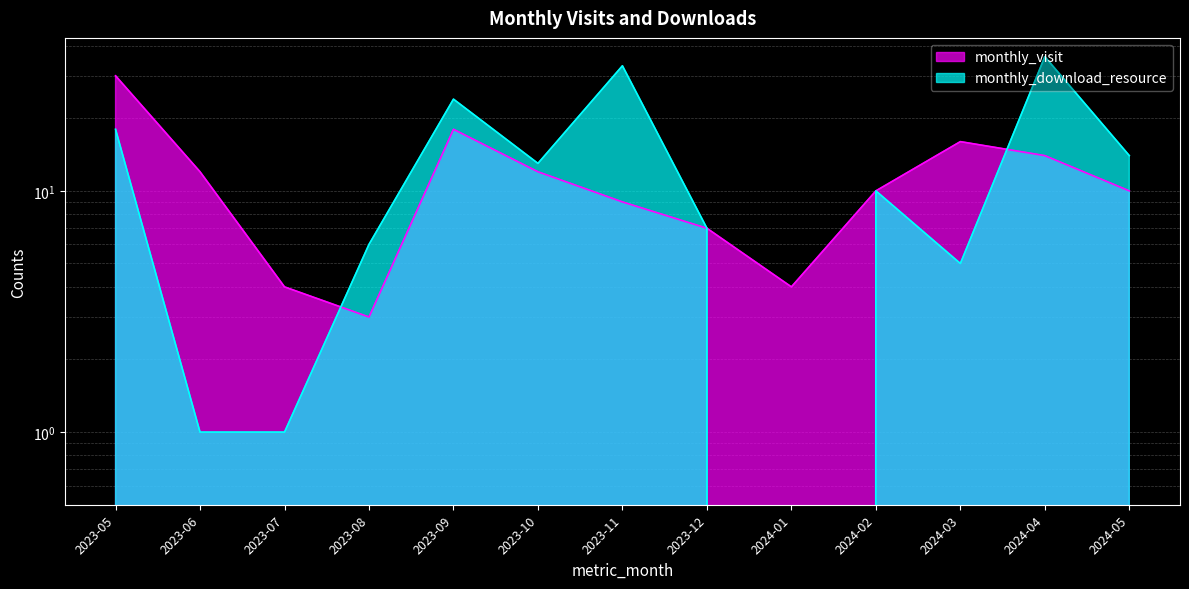

In monthly_download_resource, how many points are higher than both neighbors (excluding endpoints)?

4